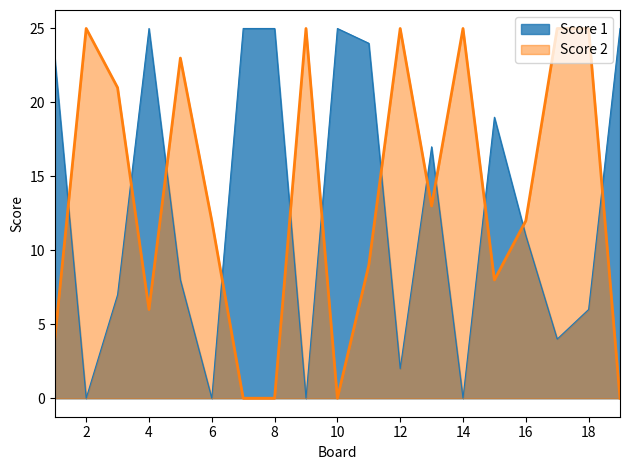

What is the spread (max minus min) of values at 8?

25